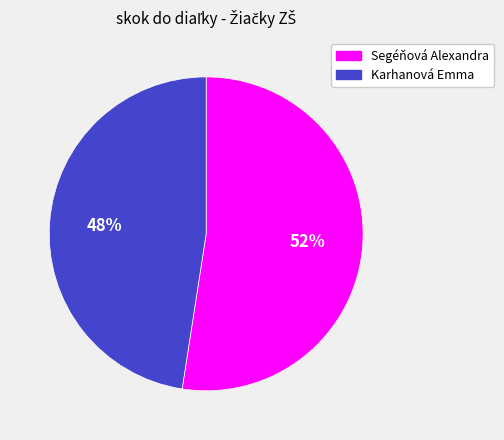

To the nearest percent, what is the average slice percentage?

50%